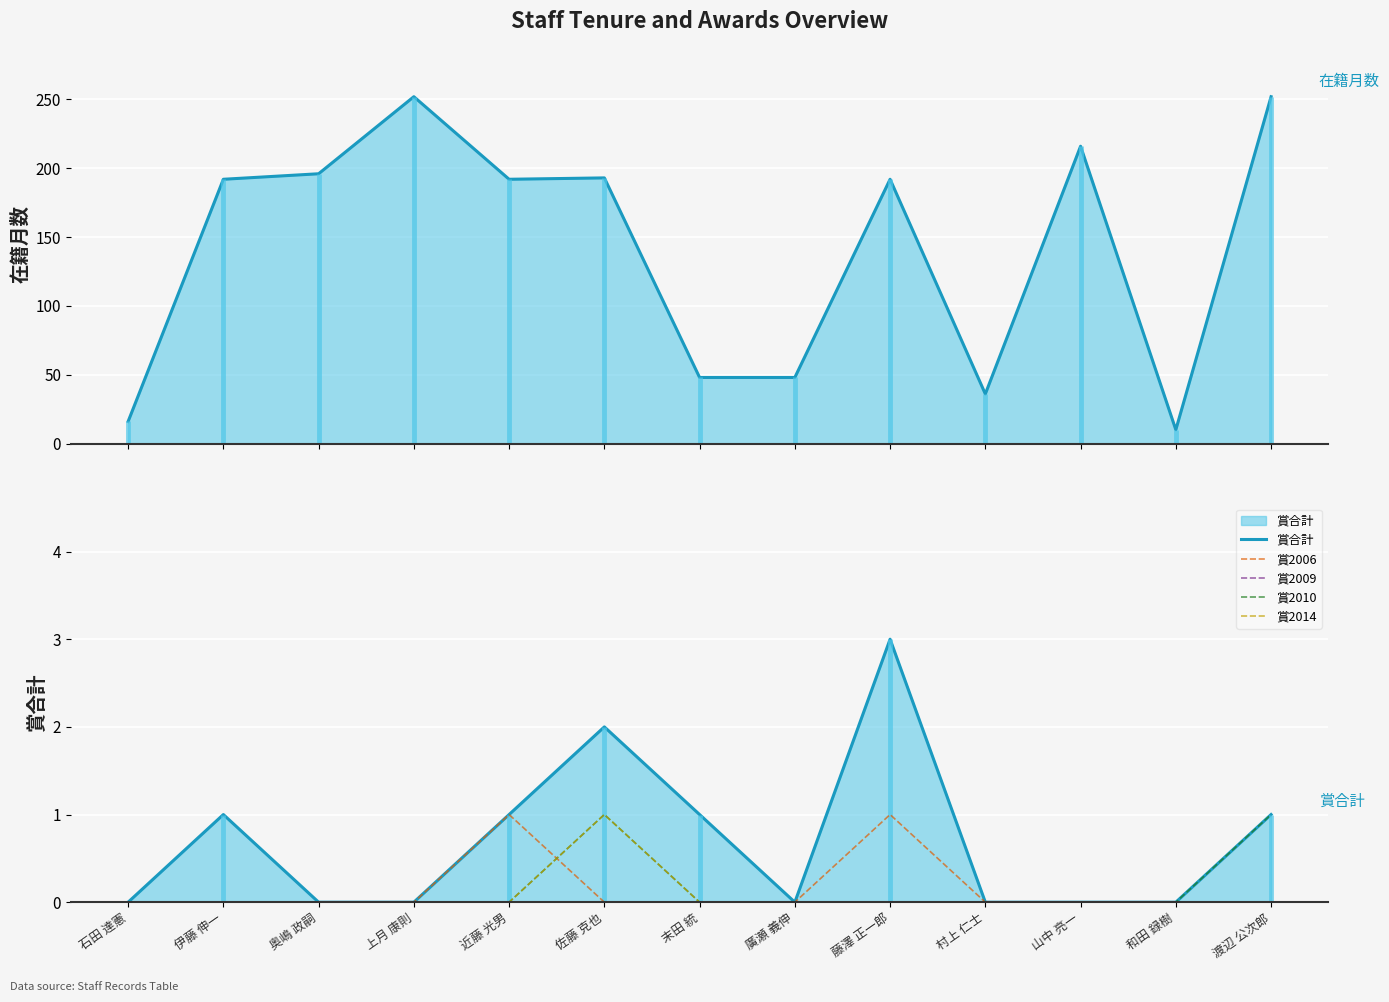

True or false: 在籍月数 and 賞2014 intersect in this chart.

False